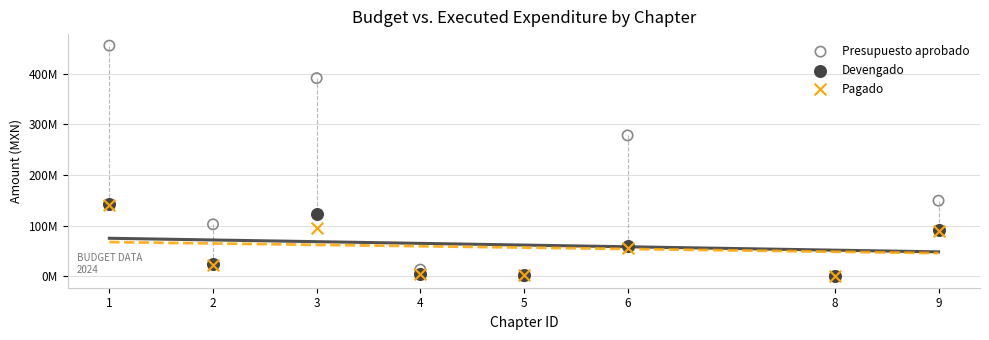

What are all the series names shown in the legend?

Presupuesto aprobado, Devengado, Pagado